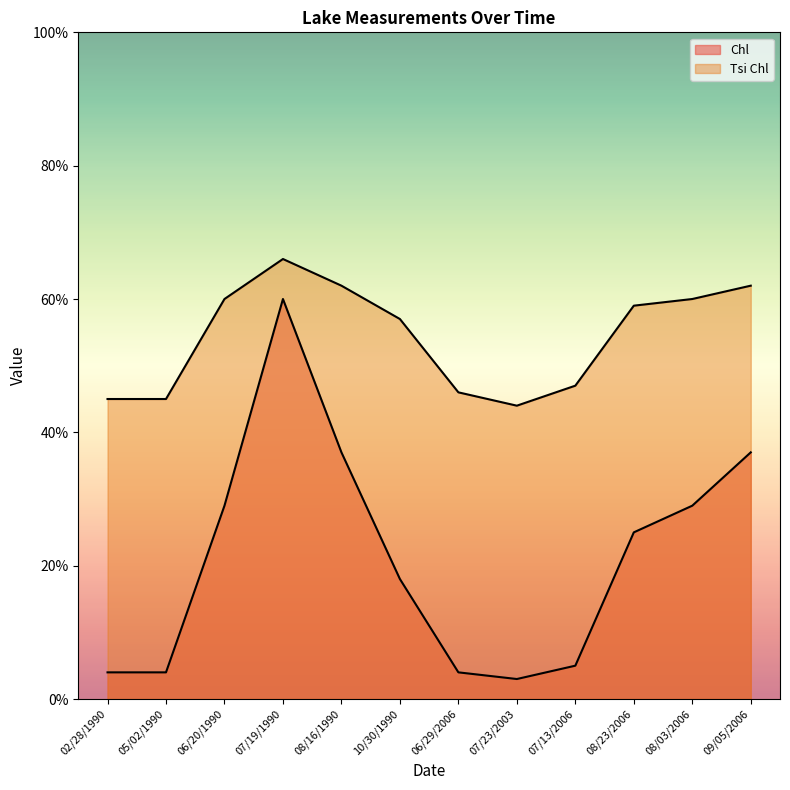

At which label does Tsi Chl first exceed 59?

06/20/1990